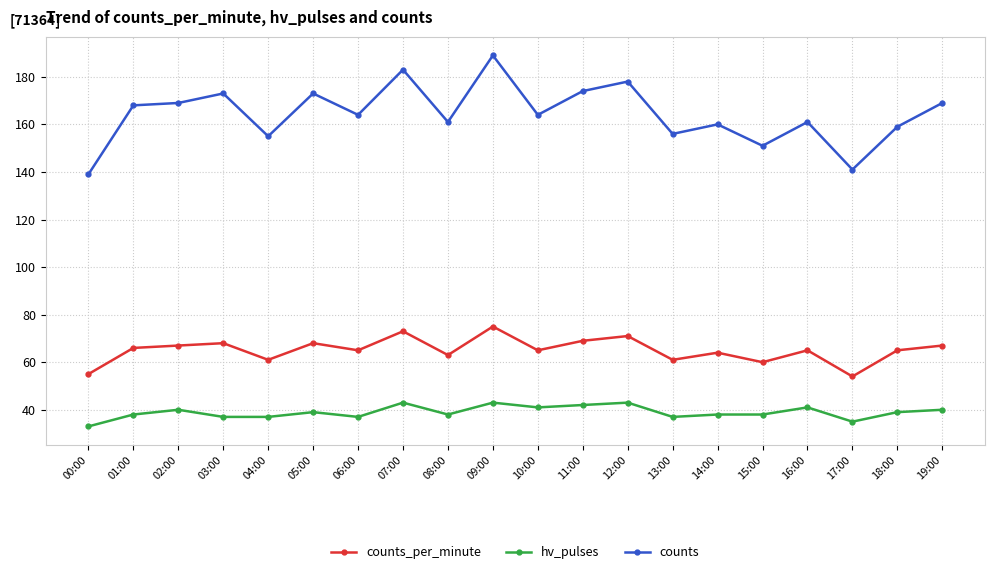

Rank the series by their maximum value, from highest to lowest.

counts, counts_per_minute, hv_pulses